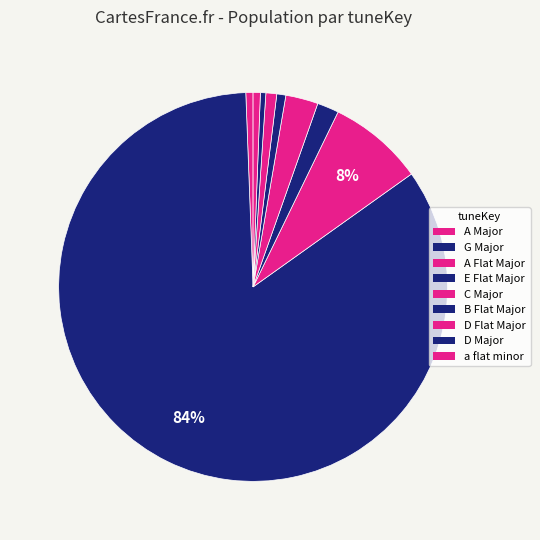

How many segments does this pie chart have?

9